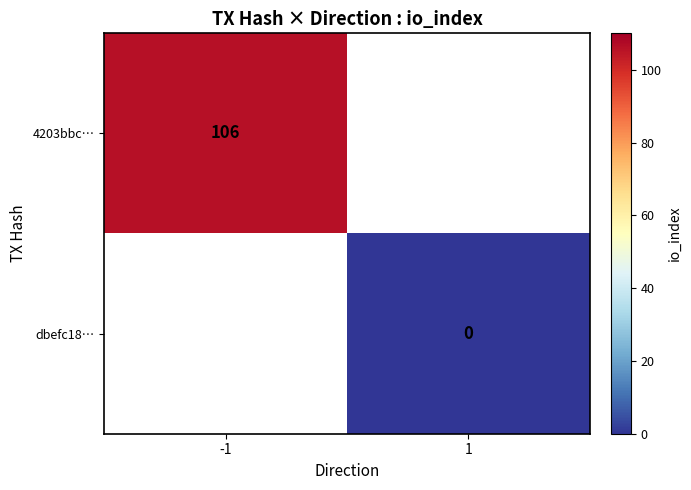

The 4203bbc… series shows 106 at -1. True or false?

True